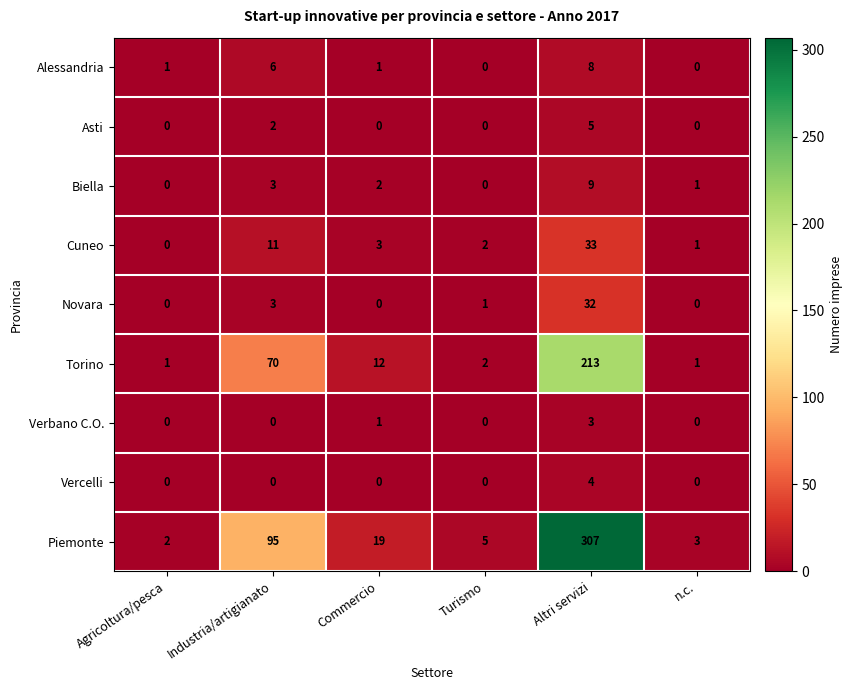

At which category is the sum across all series the highest?

Altri servizi